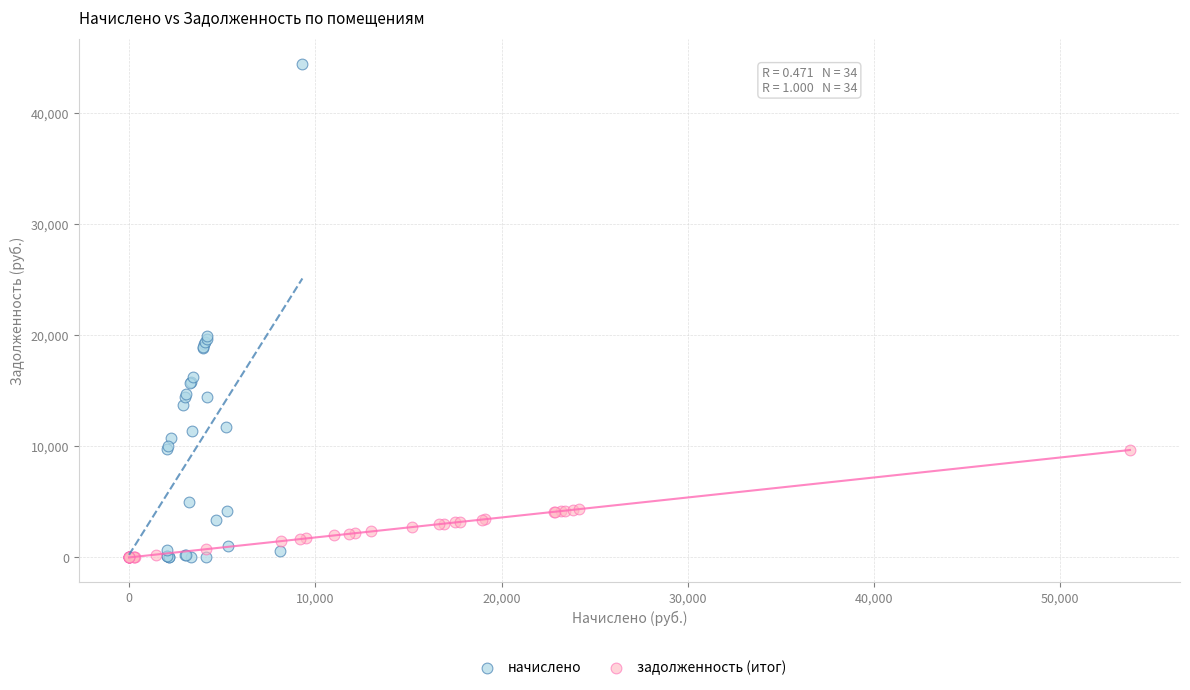

Which series contains the highest Y value?

начислено